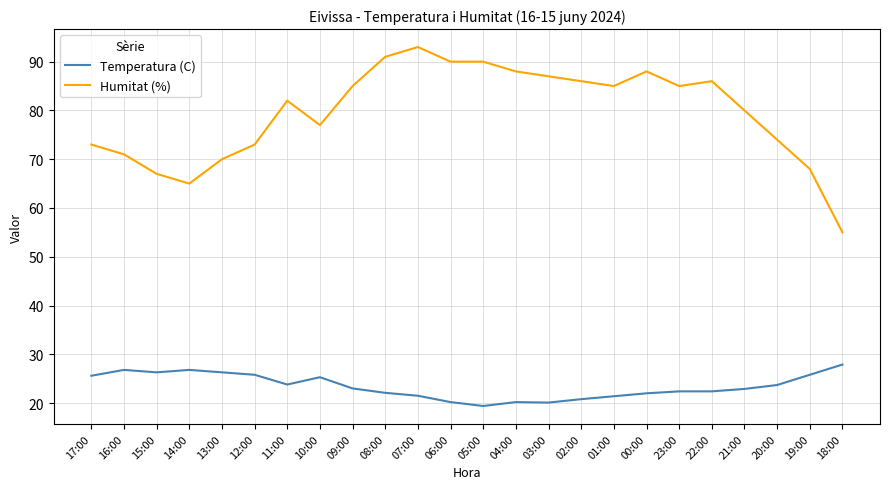

Which series changed the most between 08:00 and 19:00?

Humitat (%)